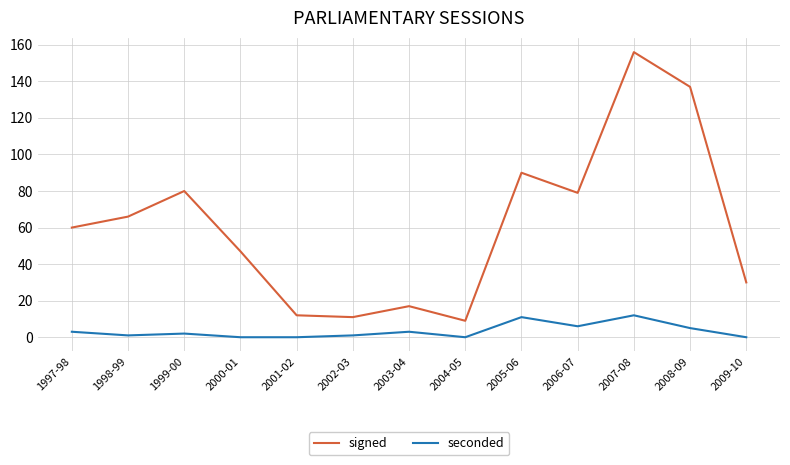

True or false: seconded and signed cross at least once.

False